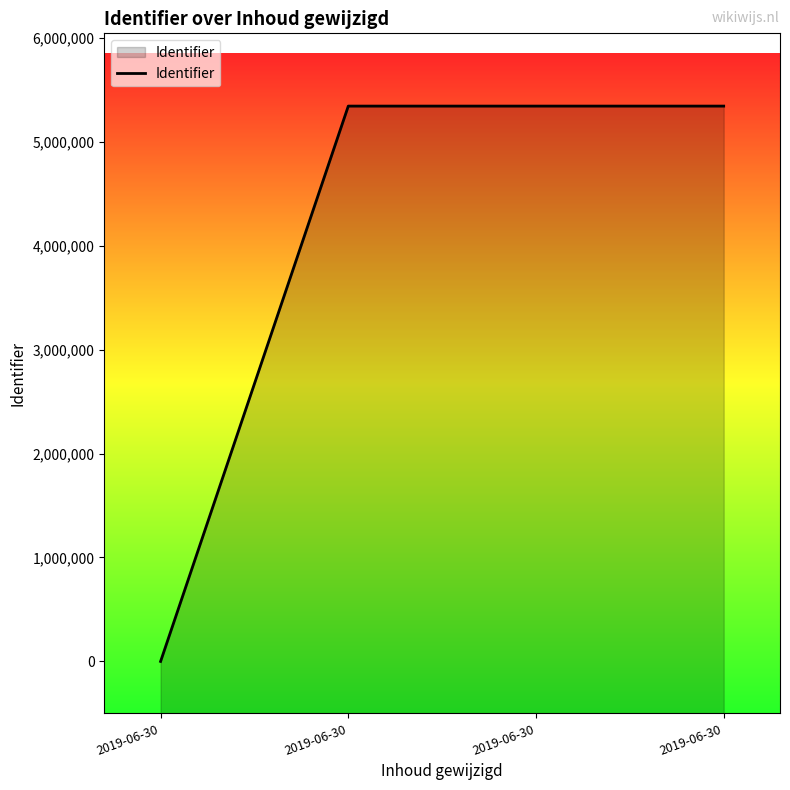

Which label corresponds to the largest value in the chart?

2019-06-30